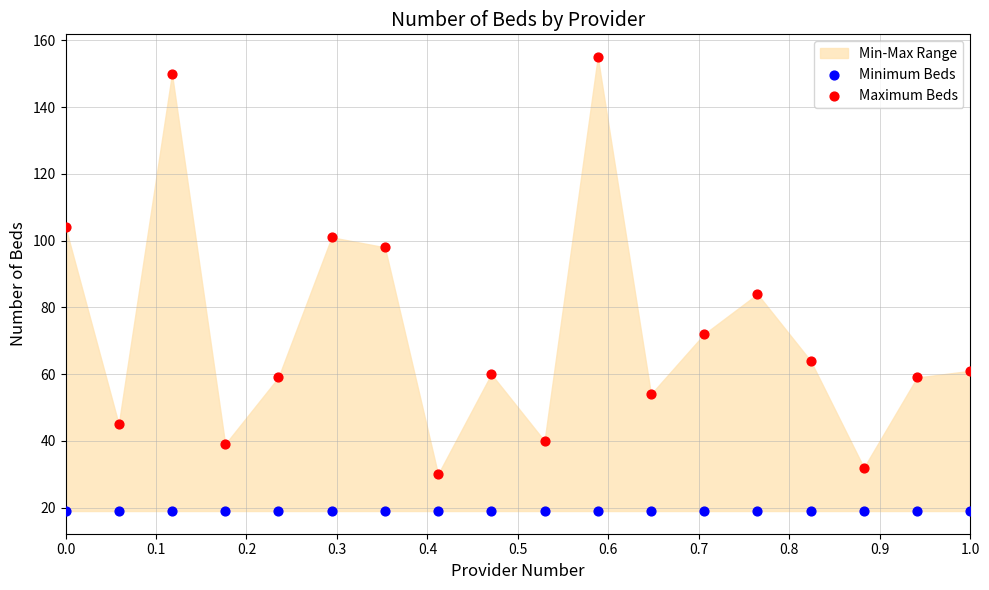

Which series contains the lowest Y value?

Minimum Beds